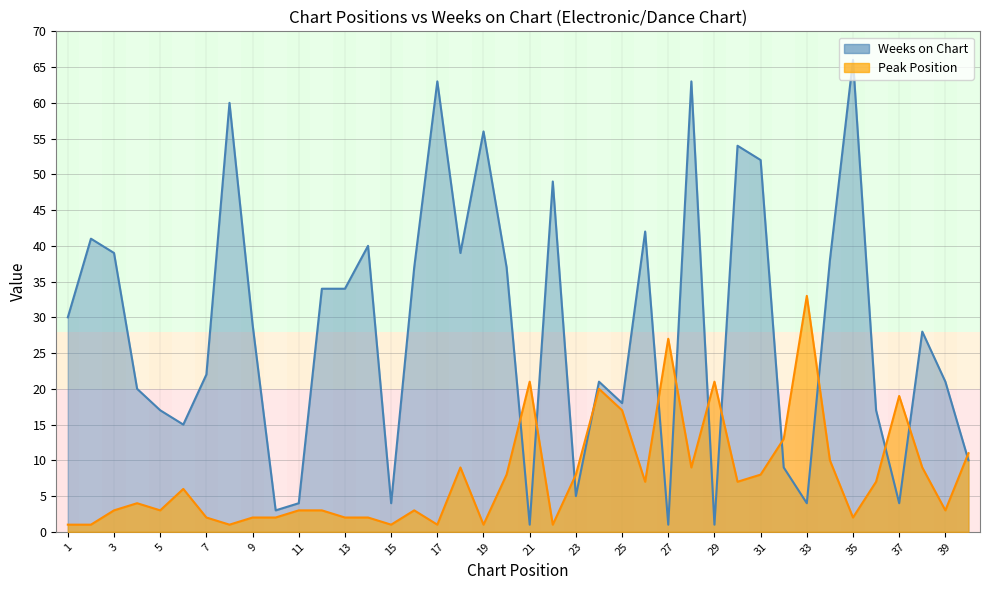

What is the difference between the highest and lowest values at 5?

14